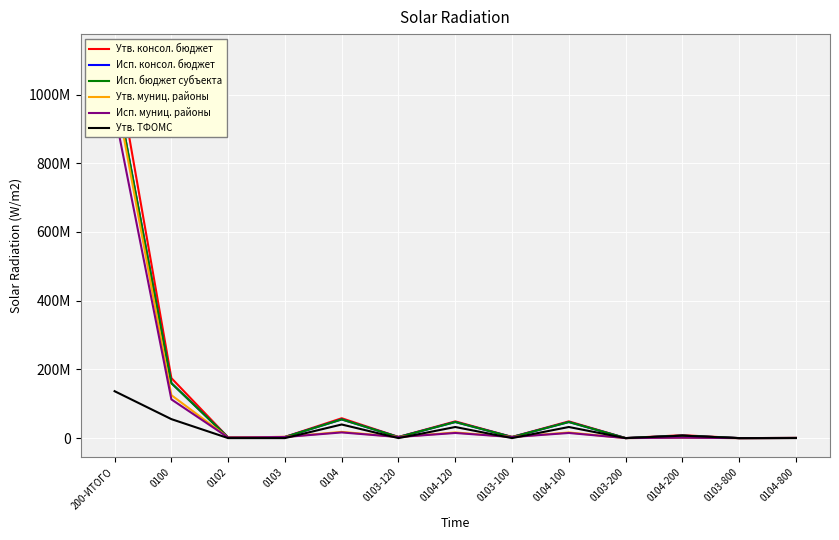

What is the difference between the maximum and minimum values in the Утв. консол. бюджет series?

1119758105.5